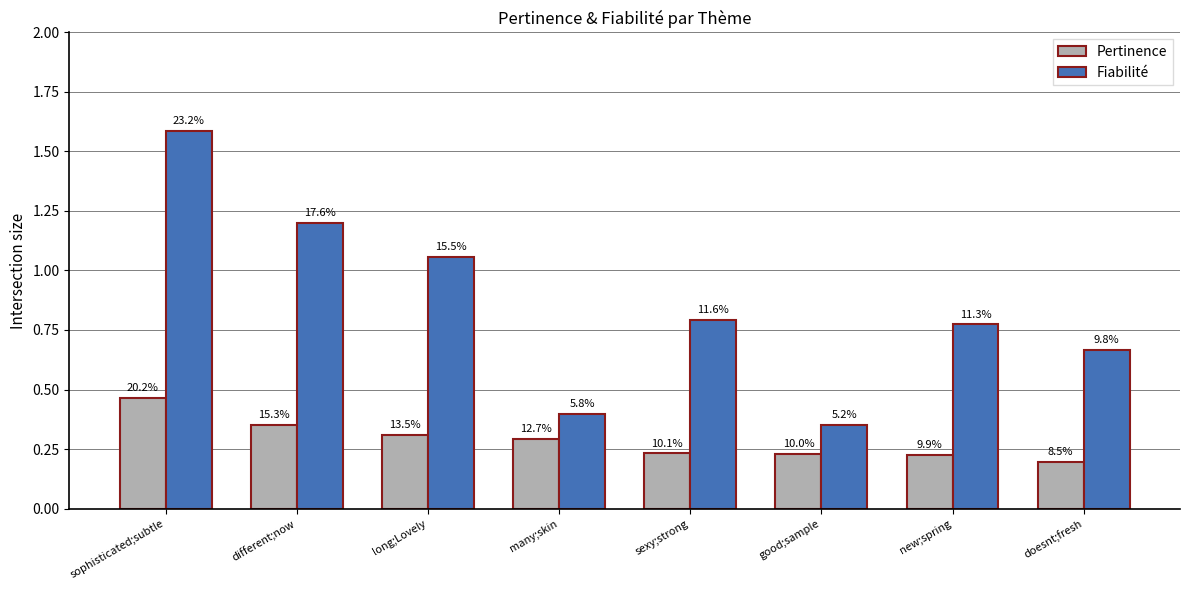

How many bars are there in total?

16